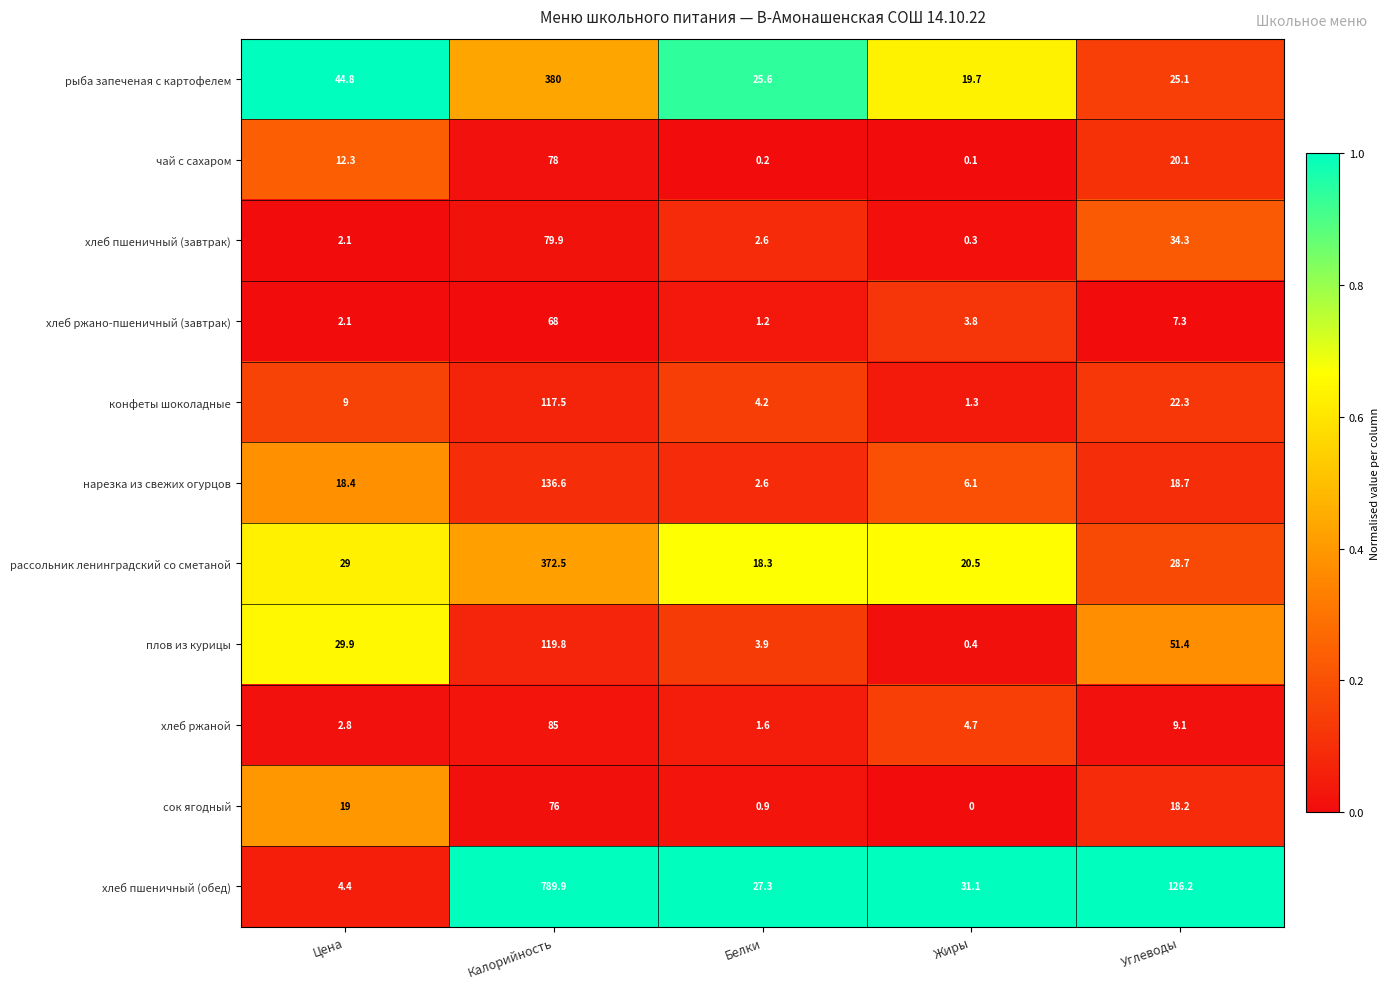

The рассольник ленинградский со сметаной series shows 20.5 at Жиры. True or false?

True